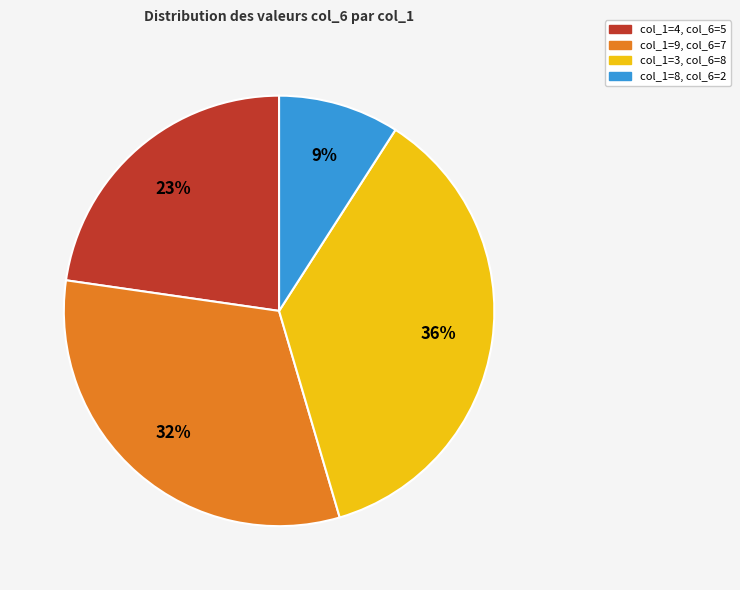

Is there any slice that represents more than half of the pie?

No